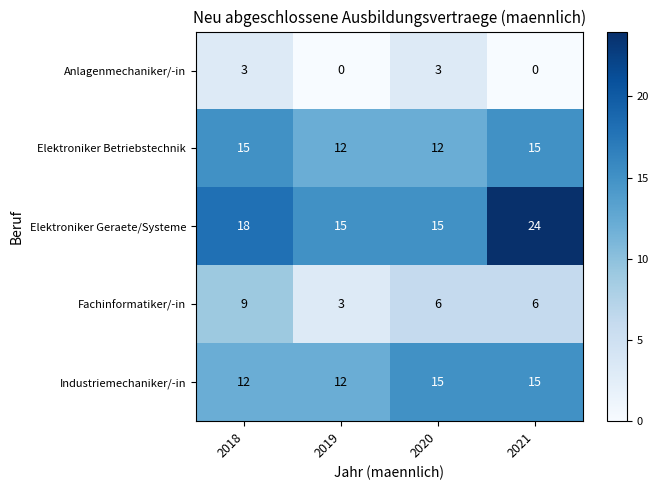

What is the total value across all series at 2019?

42